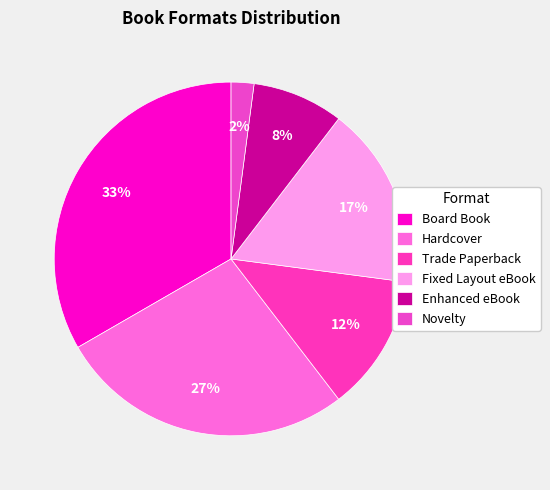

Does Hardcover account for over 50% of the chart?

No